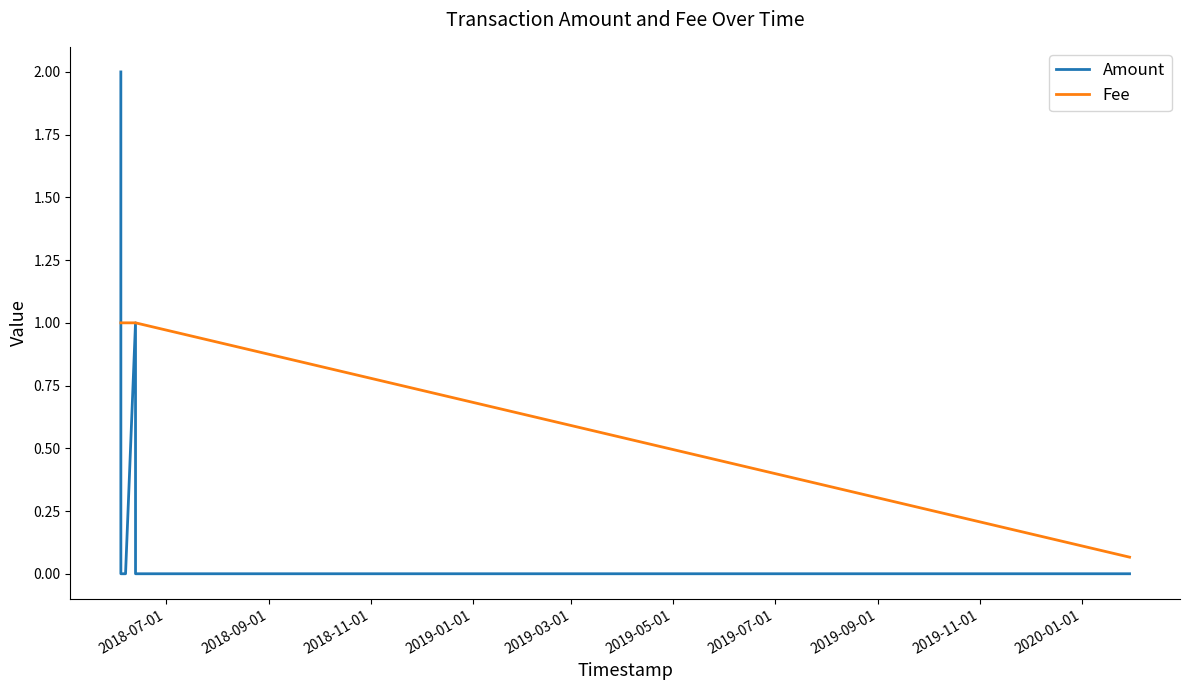

How many lines are shown in the chart?

2